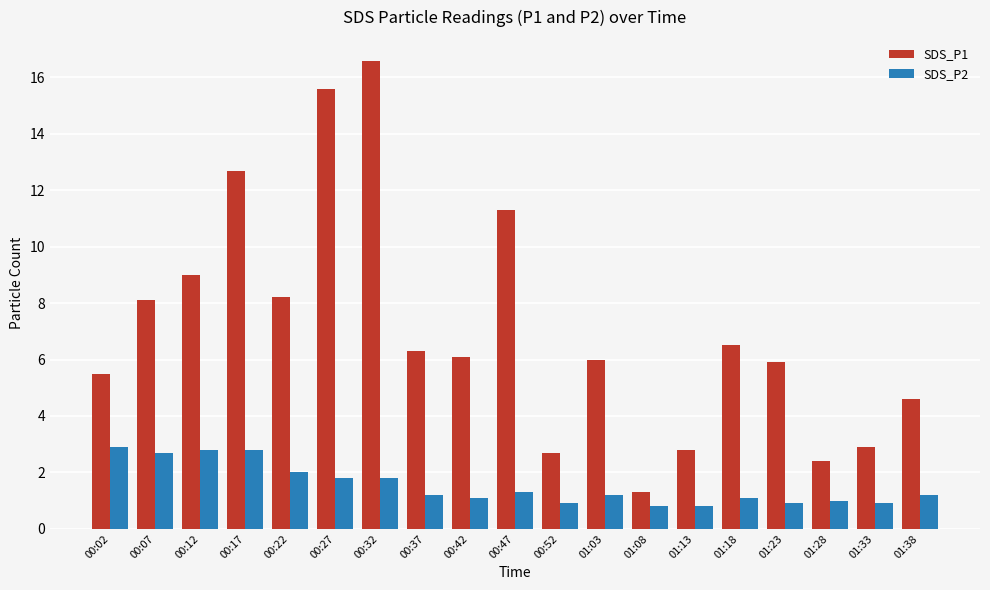

Reading left to right, what are all the values shown in this chart?

SDS_P1: 5.5	8.1	9.0	12.7	8.2	15.6	16.6	6.3	6.1	11.3	2.7	6.0	1.3	2.8	6.5	5.9	2.4	2.9	4.6
SDS_P2: 2.9	2.7	2.8	2.8	2.0	1.8	1.8	1.2	1.1	1.3	0.9	1.2	0.8	0.8	1.1	0.9	1.0	0.9	1.2